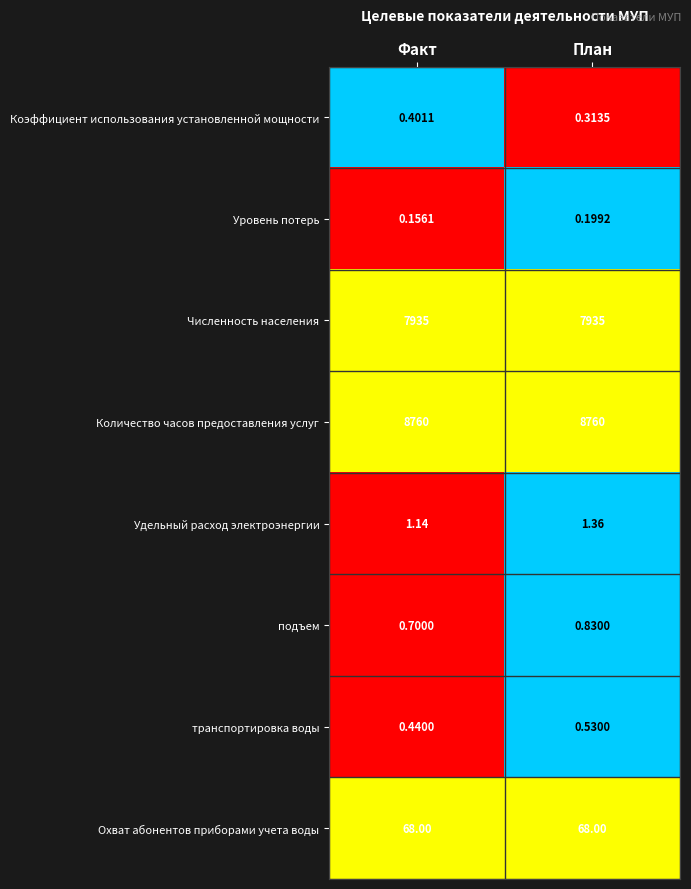

Which series has the largest total across all categories?

Количество часов предоставления услуг